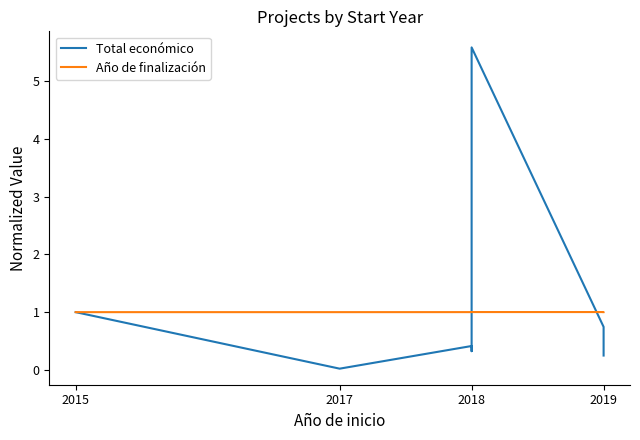

What value does the Año de finalización series have at 2018?

1.0